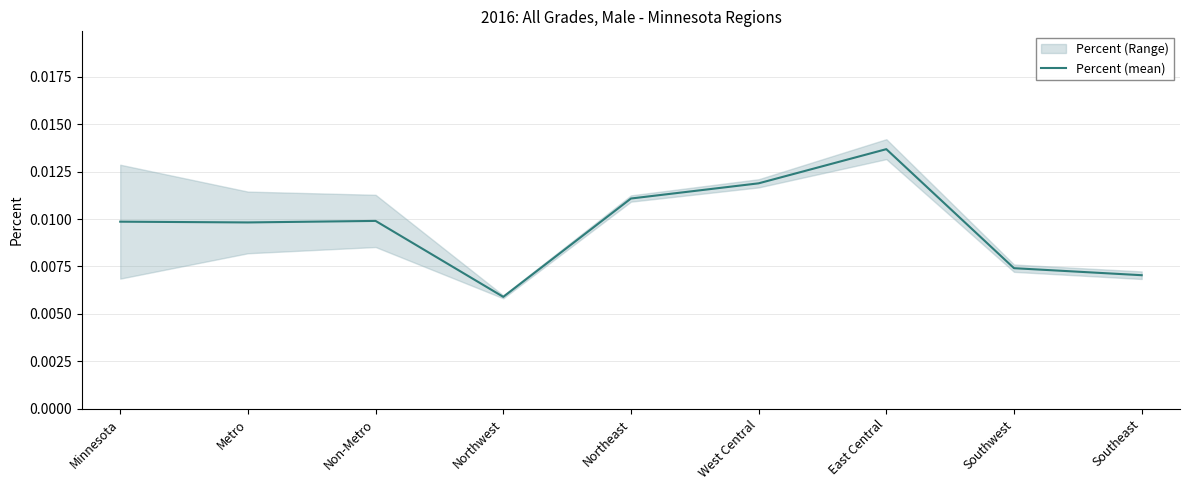

Does the chart have visible grid lines?

Yes